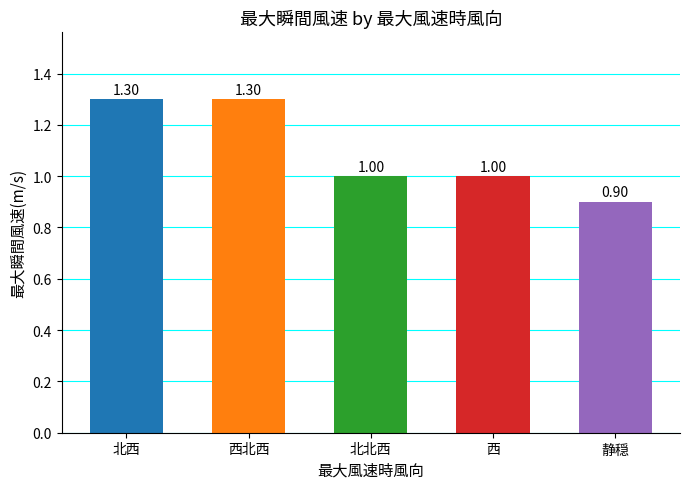

What is the difference between the values at 静穏 and 西北西?

0.4